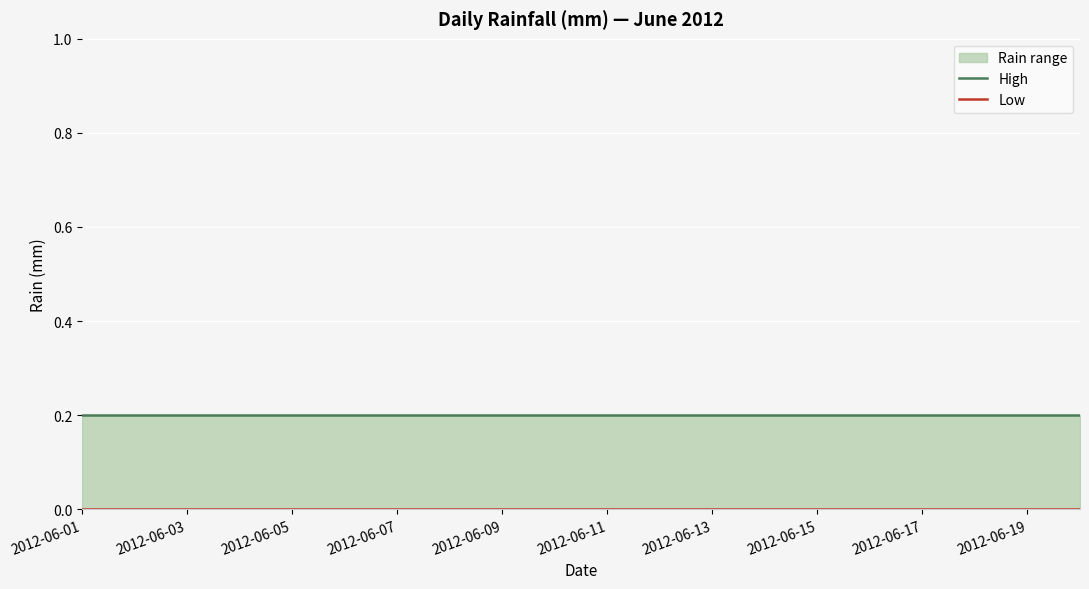

True or false: High and Low cross at least once.

False